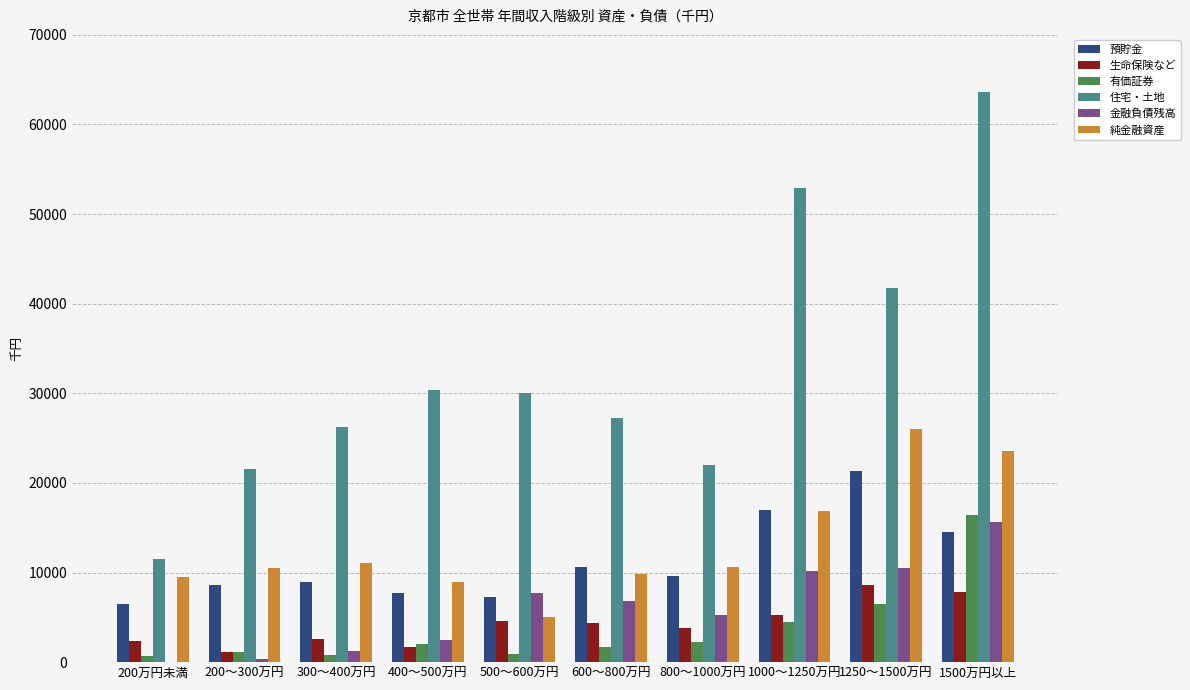

What is the maximum value for 預貯金?

21319